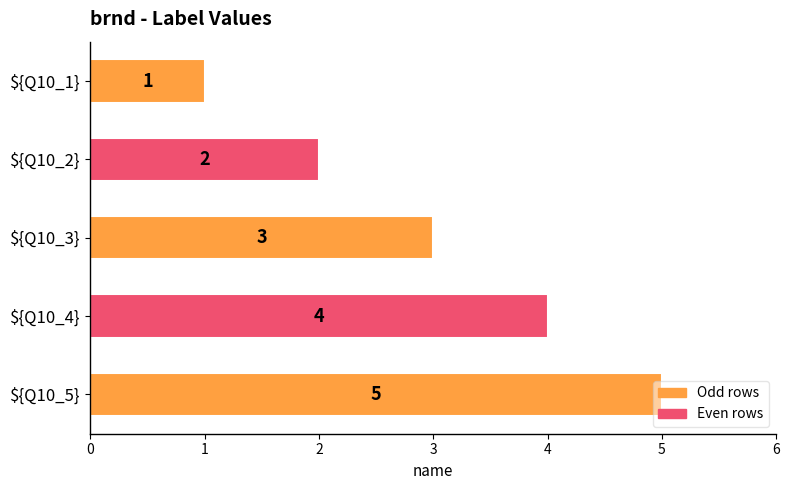

What position from the bottom is ${Q10_5}?

1